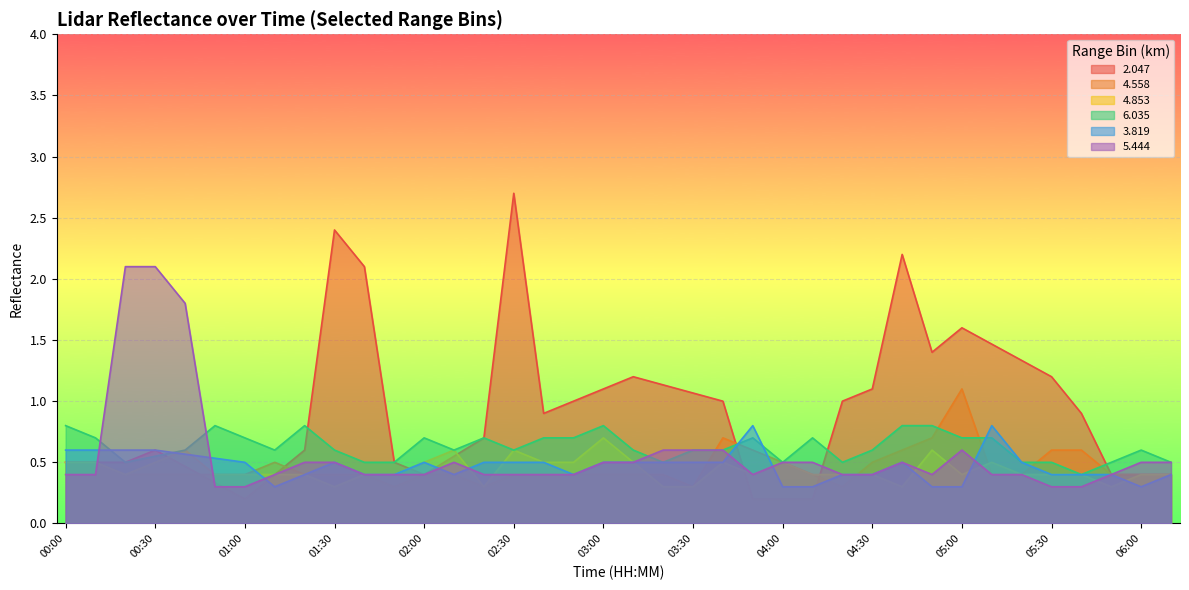

What is the average value of the 4.853 series?

0.4